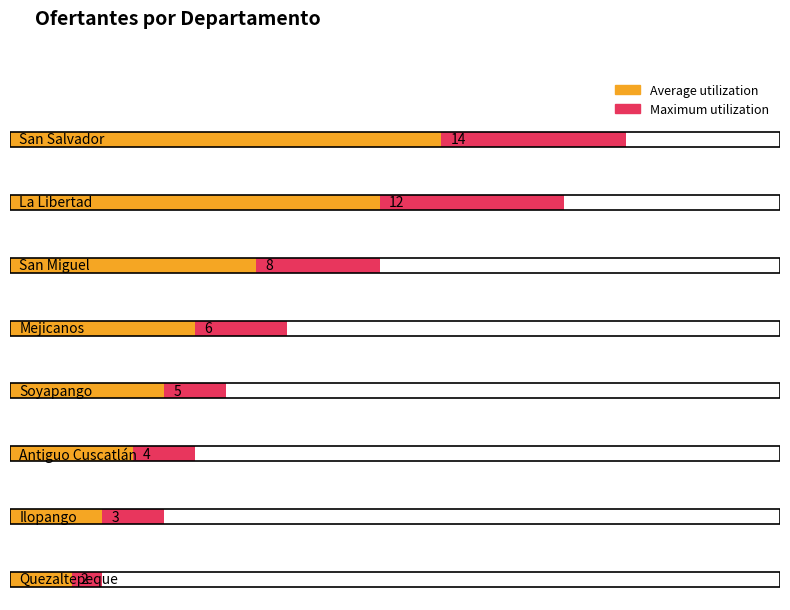

What is the difference between the maximum and minimum values in the Maximum utilization series?

17